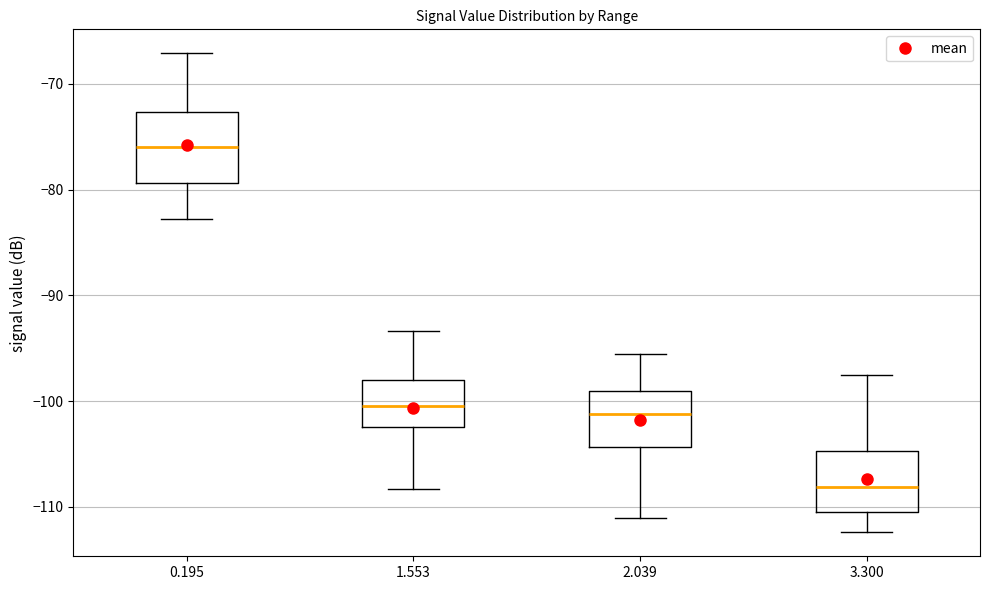

Comparing the boxes themselves (not the whiskers), which one is the tallest?

0.195